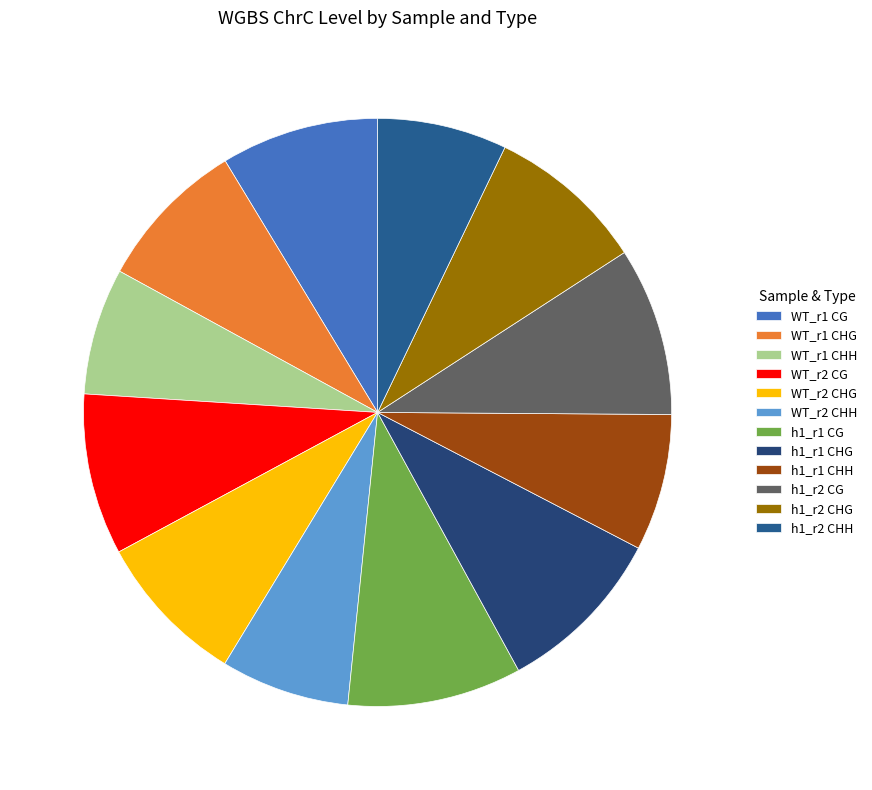

To the nearest percent, what percentage of the pie is h1_r2 CHG?

9%